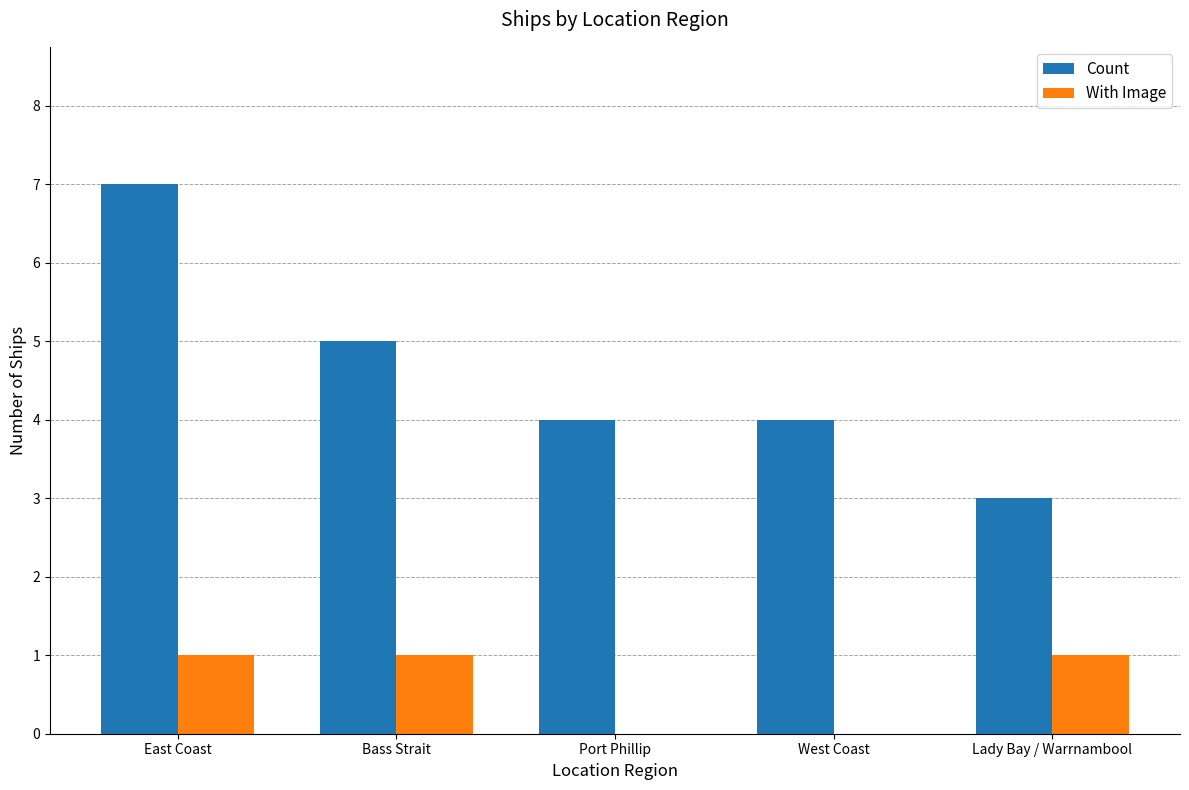

What are all the series names shown in the legend?

Count, With Image